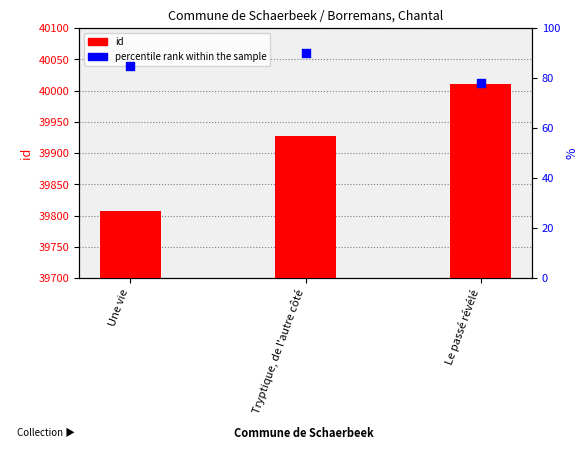

At which category is the sum across all series the highest?

Le passé révélé